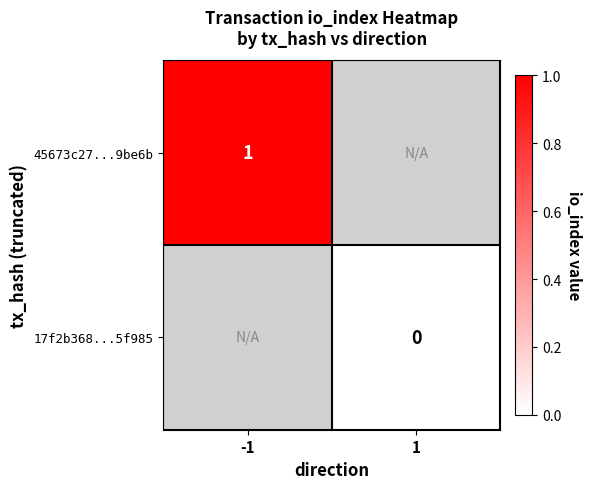

Is it true that 45673c27...9be6b equals 1 at -1?

True